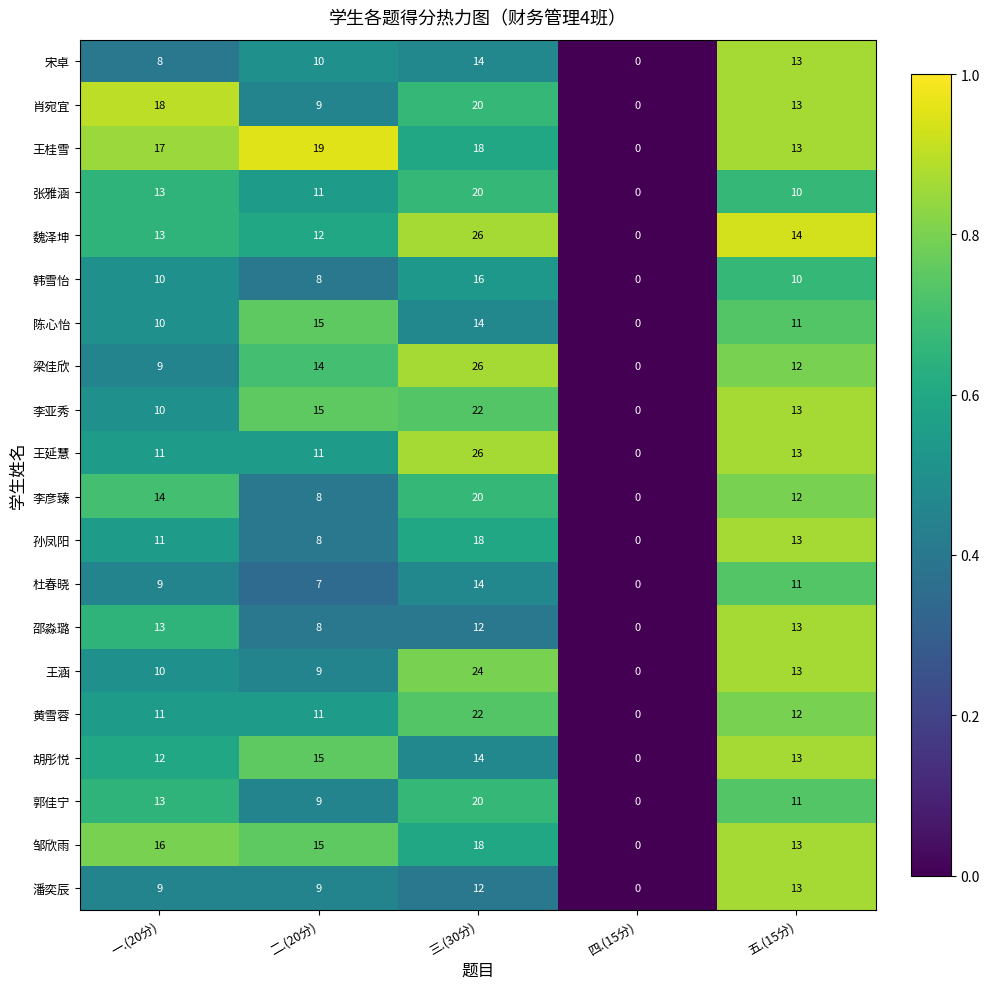

What is the greatest value displayed?

26